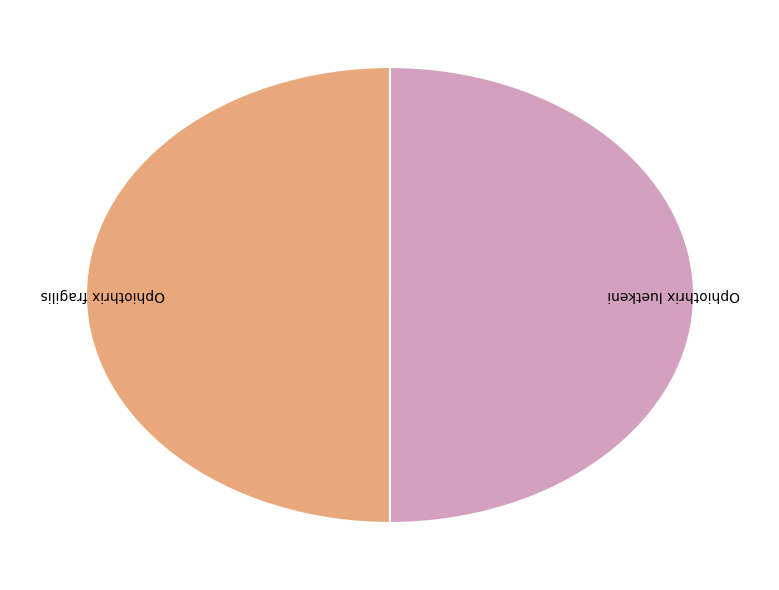

True or false: Ophiothrix fragilis accounts for 42% of the total.

False